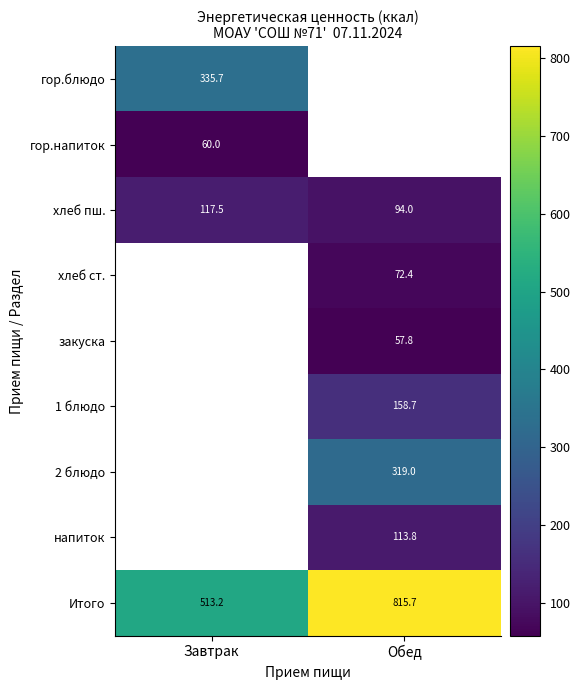

Is the value of хлеб пш. at Обед greater than the value of гор.напиток at Завтрак?

Yes